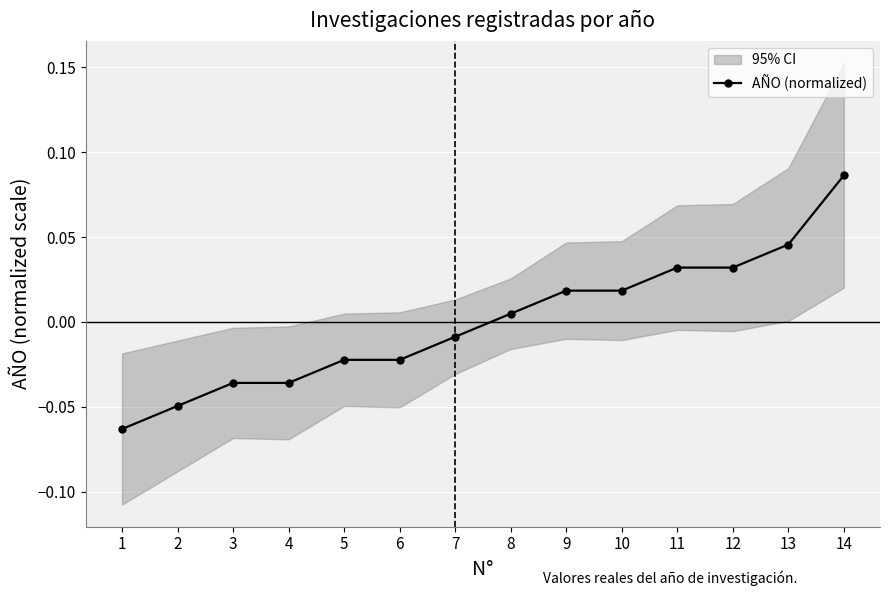

True or false: the data has more than 2 interior local peaks.

False